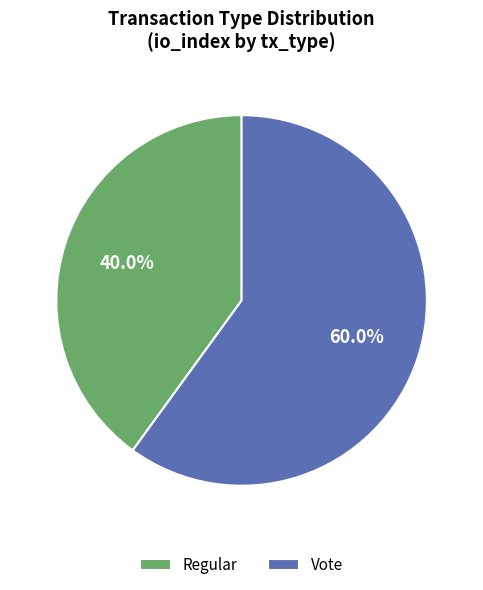

What is the smallest slice in the pie chart?

Regular